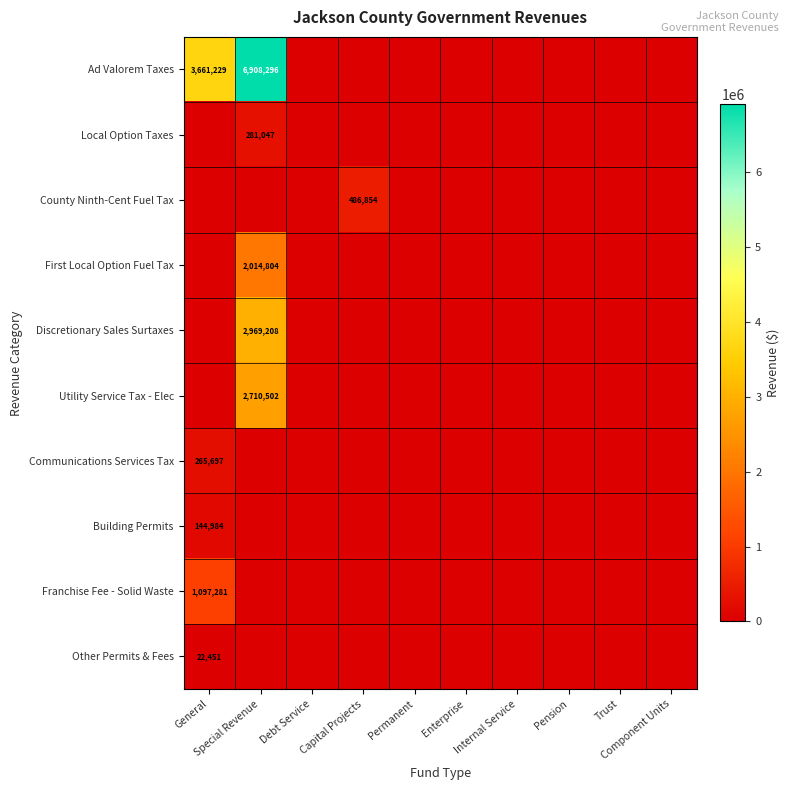

Where is Utility Service Tax - Elec nearest to the value 1355251?

General